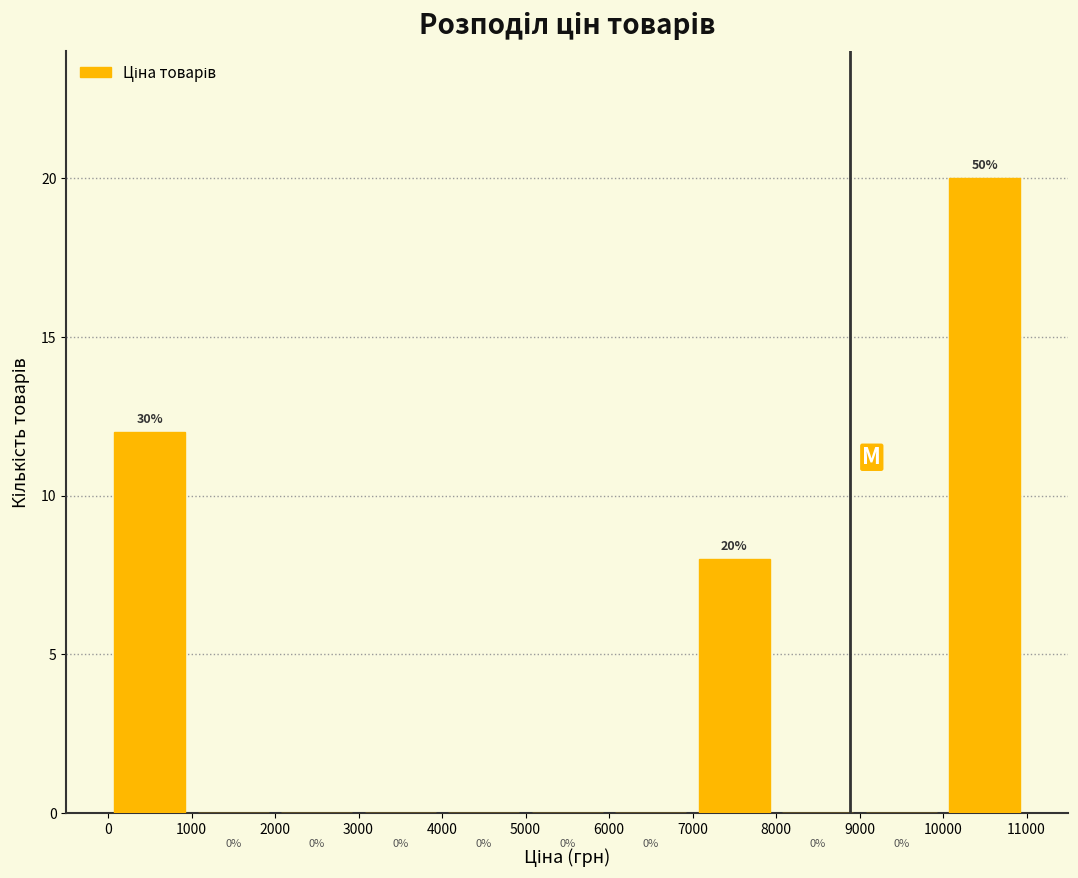

Which range on the x-axis has the tallest bar?

10000 to 11000